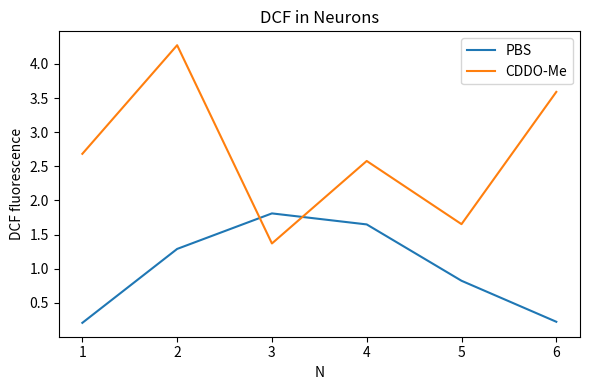

How many intersections are there between PBS and CDDO-Me?

2